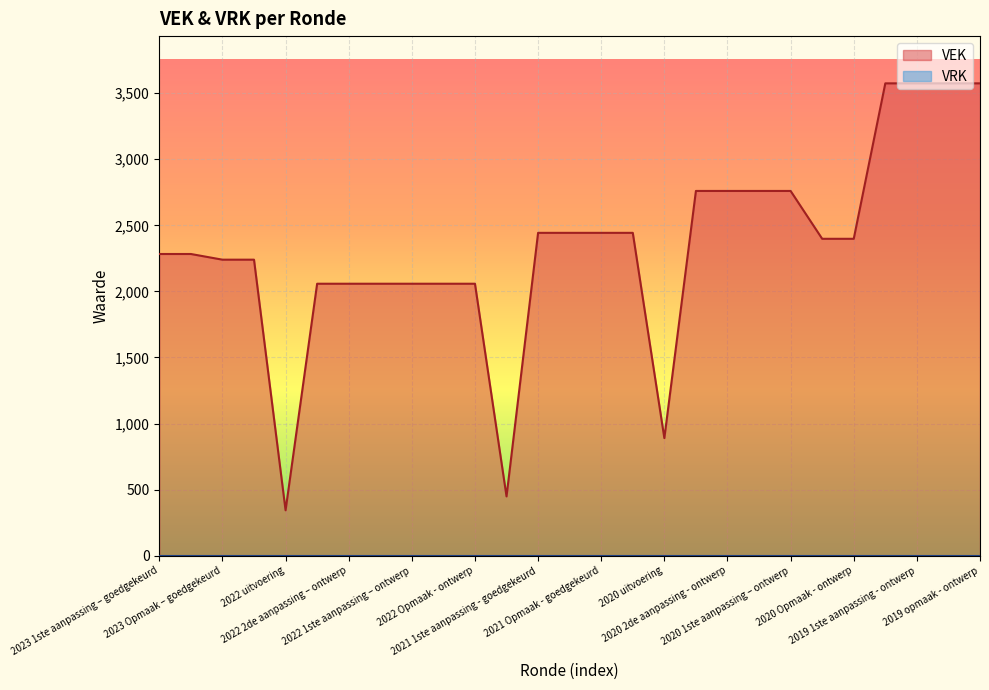

How many interior local valleys (lower than both neighbors) does the data have?

3